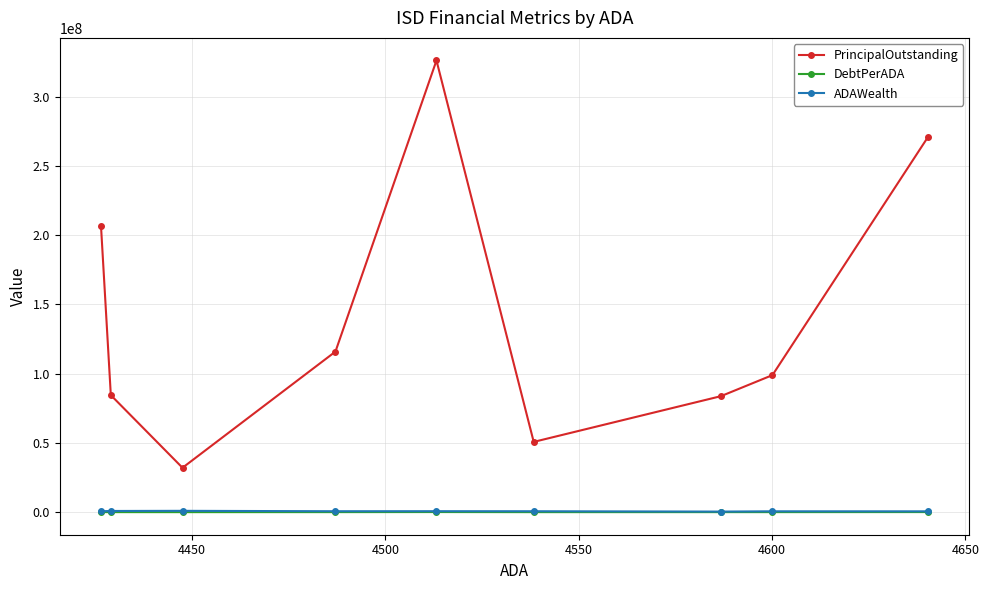

Which series has the largest total across all categories?

PrincipalOutstanding